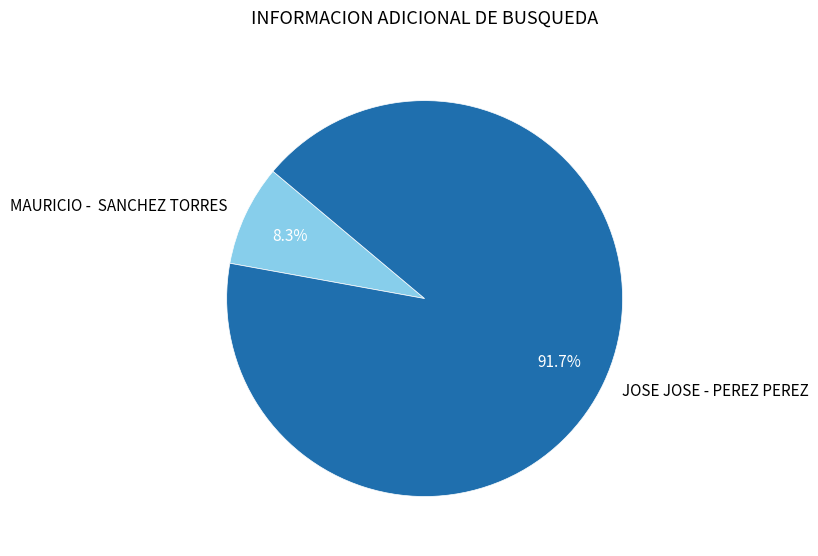

What percentage is NOT represented by JOSE JOSE - PEREZ PEREZ?

8.3%